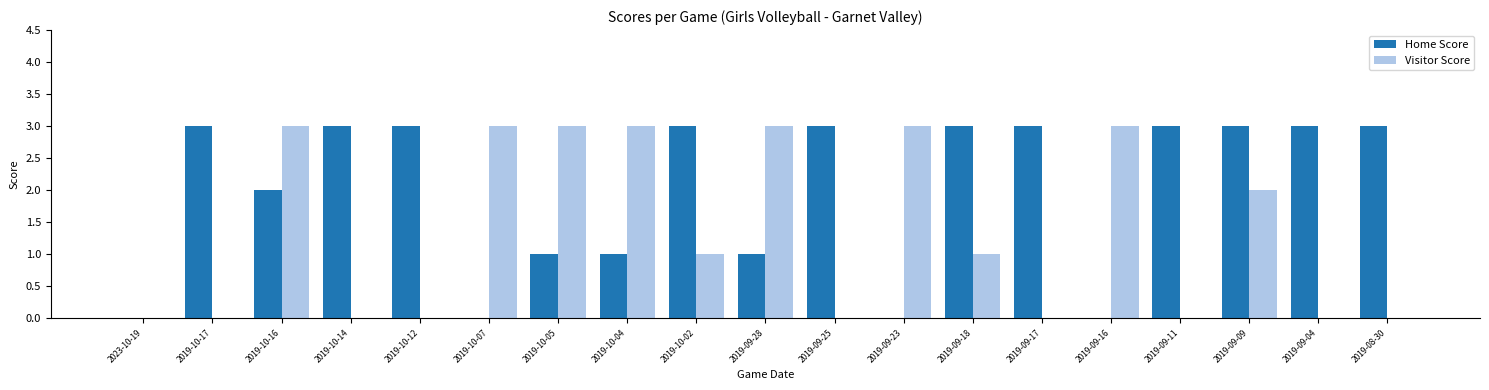

What is the total value across all series at 2019-09-28?

4